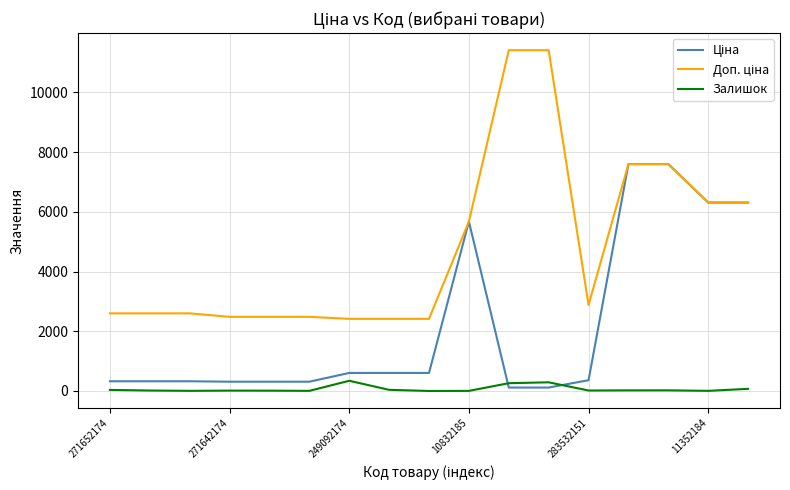

What is the maximum value shown in the chart?

11410.0